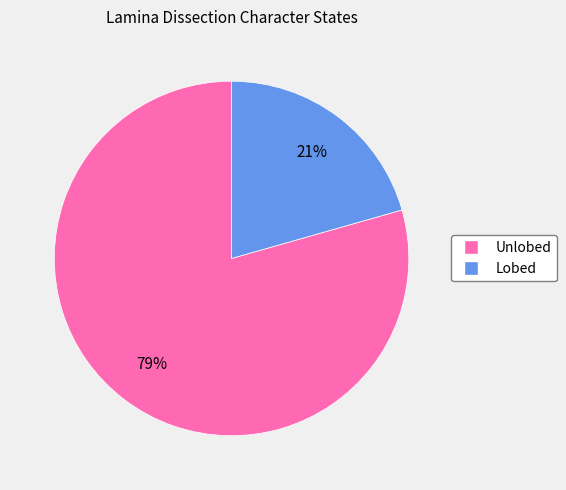

Is it true that Unlobed is 65% of the pie?

False